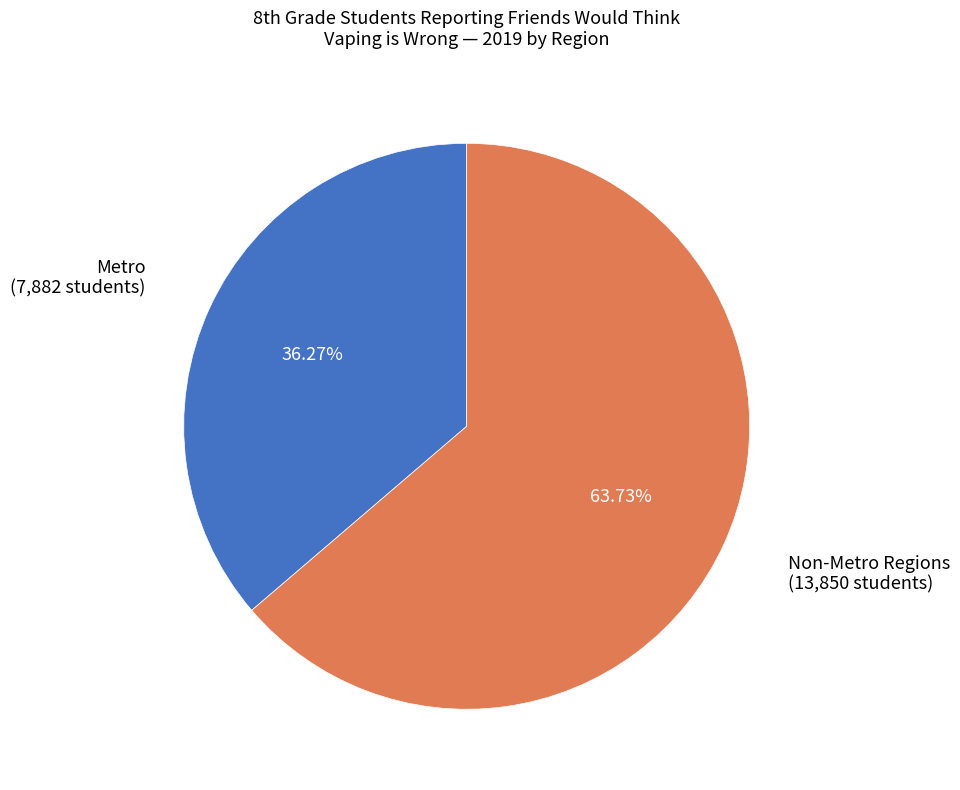

Is there any slice that represents more than half of the pie?

Yes